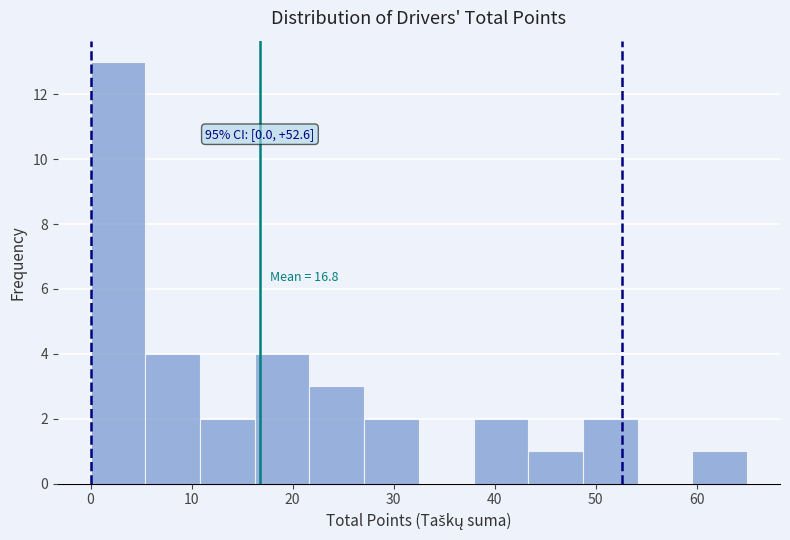

Which range on the x-axis has the tallest bar?

0 to 5